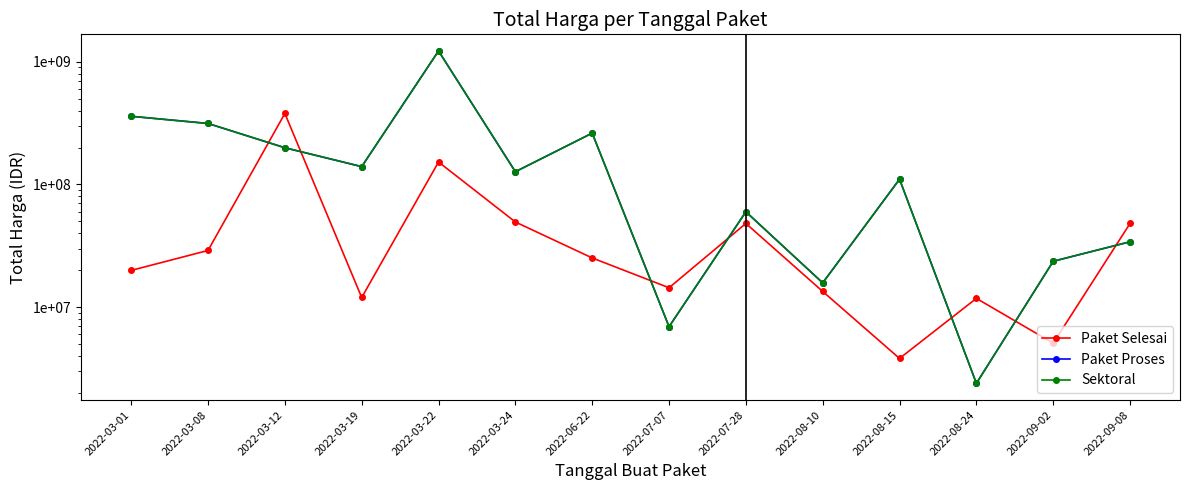

At how many categories does at least one series exceed 1159783391?

1